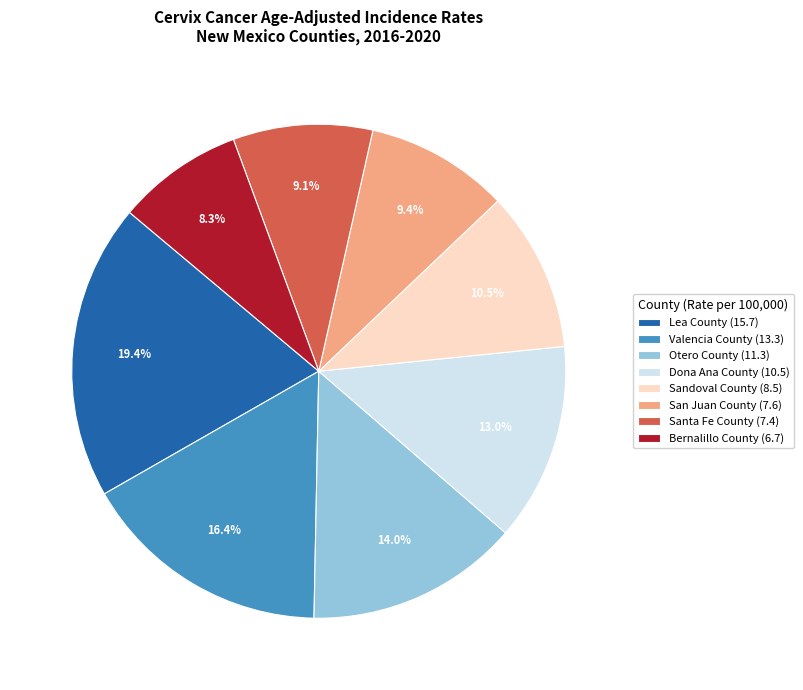

What is the smallest slice in the pie chart?

Bernalillo County